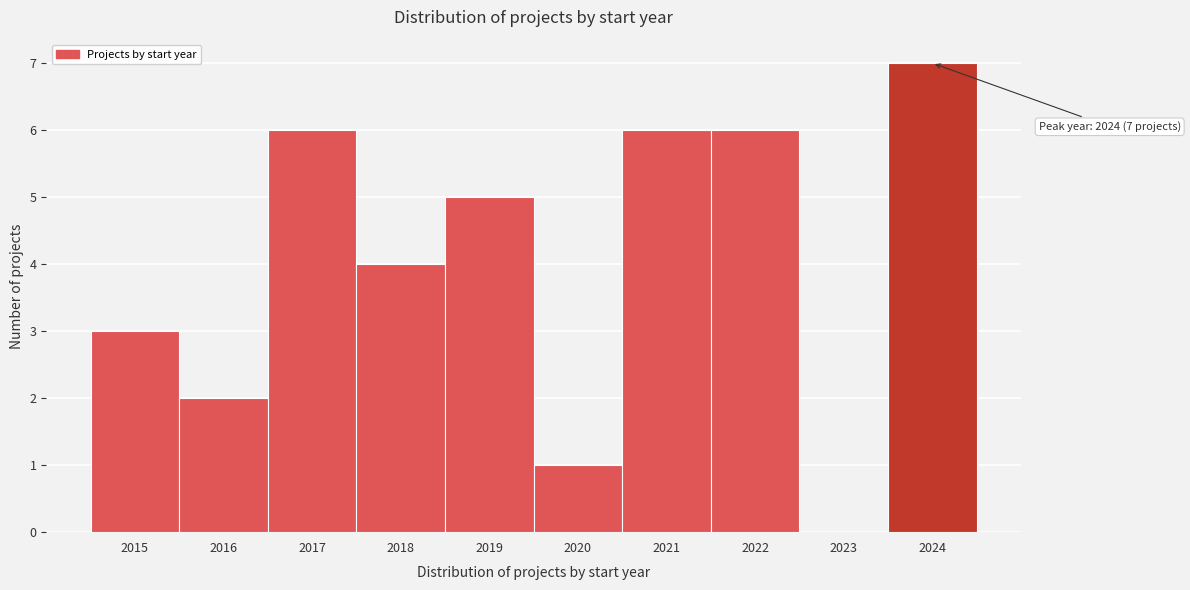

Which range on the x-axis has the tallest bar?

2023.5 to 2024.5